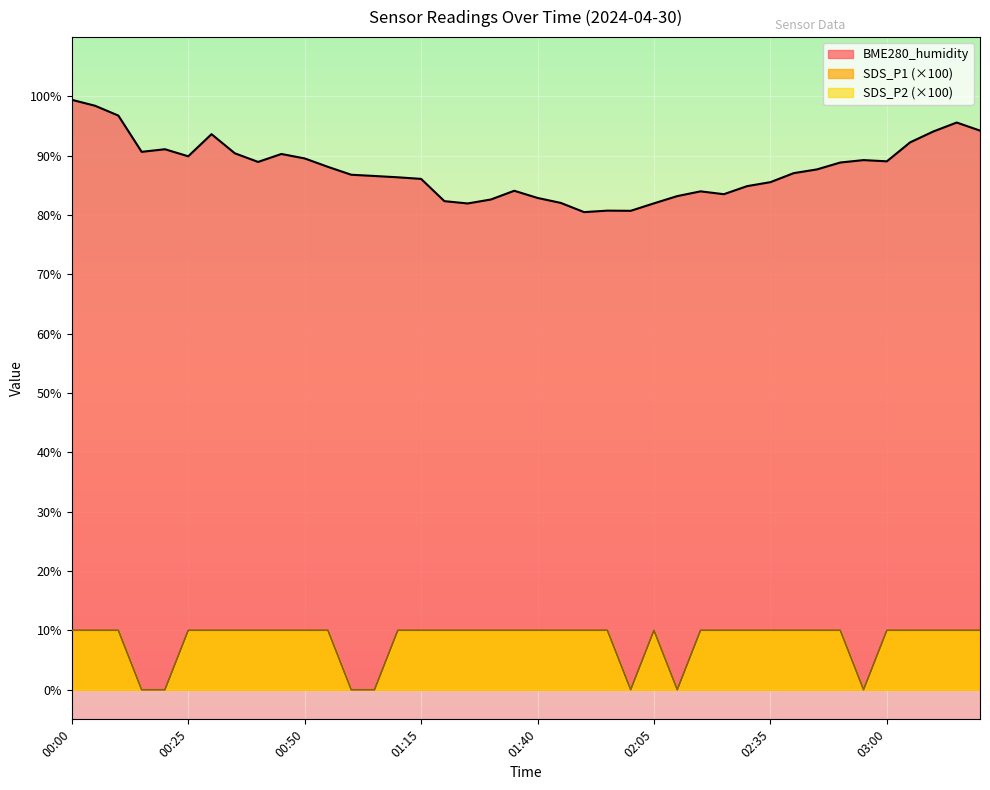

What is the sum of all BME280_humidity values?

3512.4